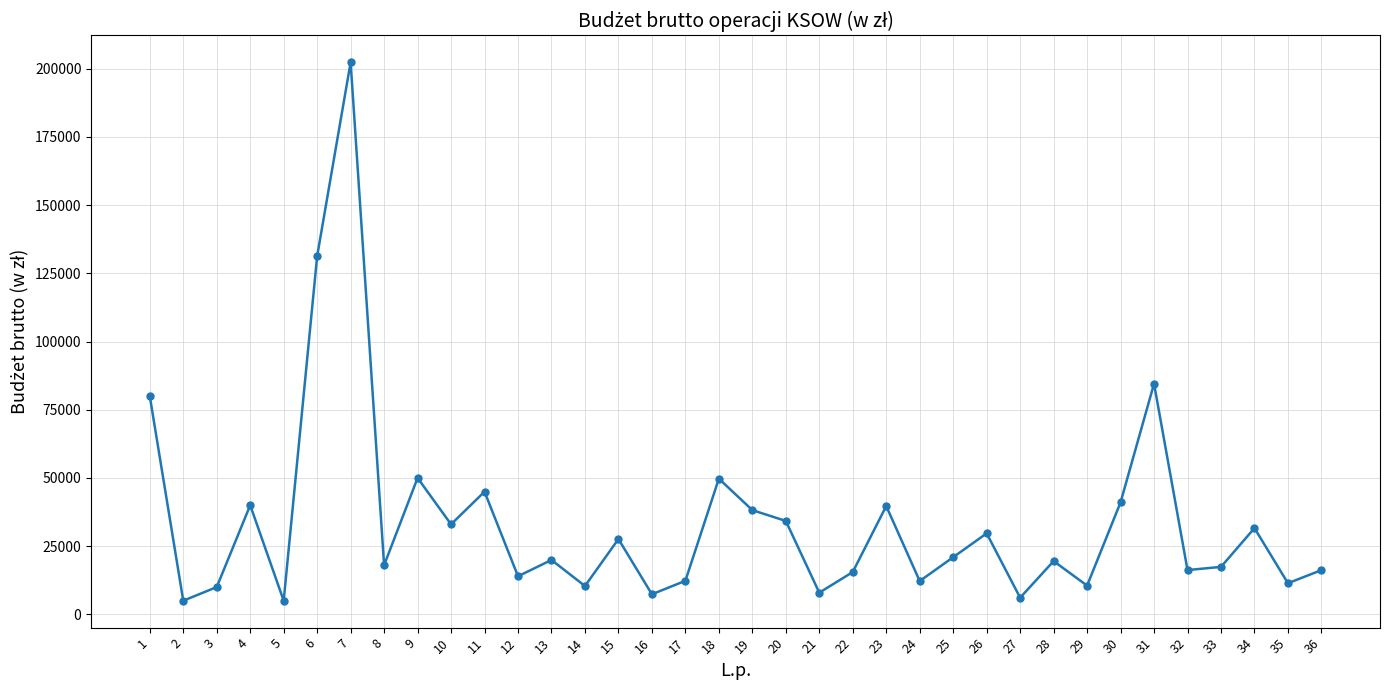

True or false: the data shows 14427.6 at 9.

False